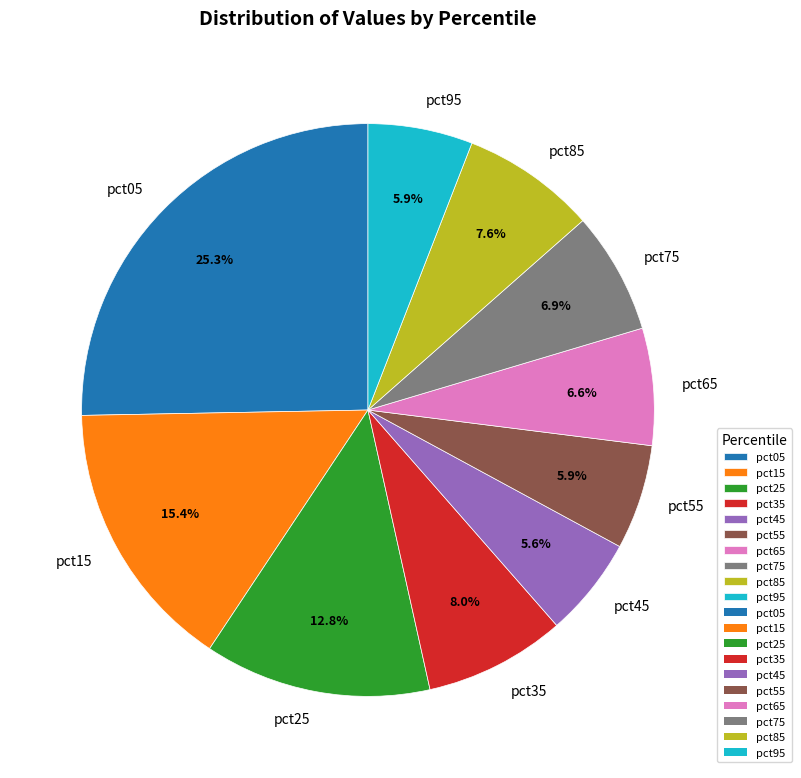

Count the number of slices in the pie.

10